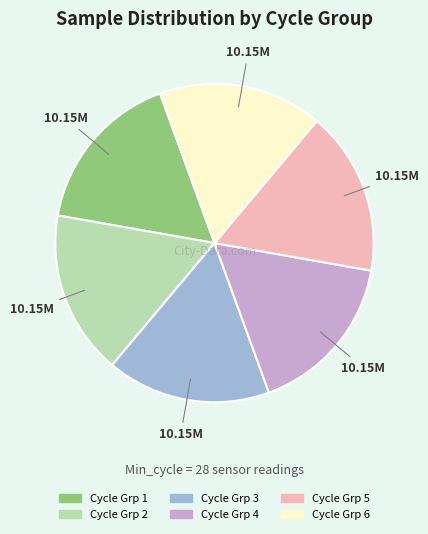

Is there any slice that represents more than half of the pie?

No